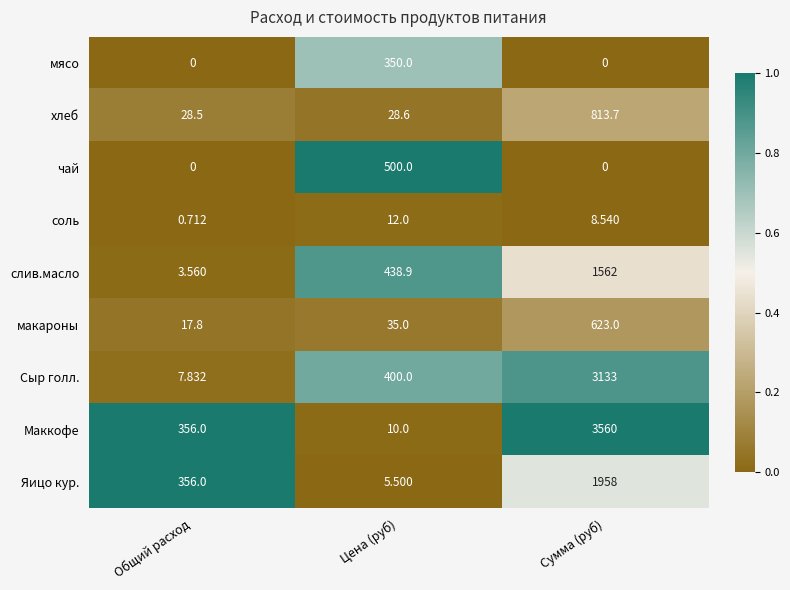

What is the total value across all series at Сумма (руб)?

11658.2